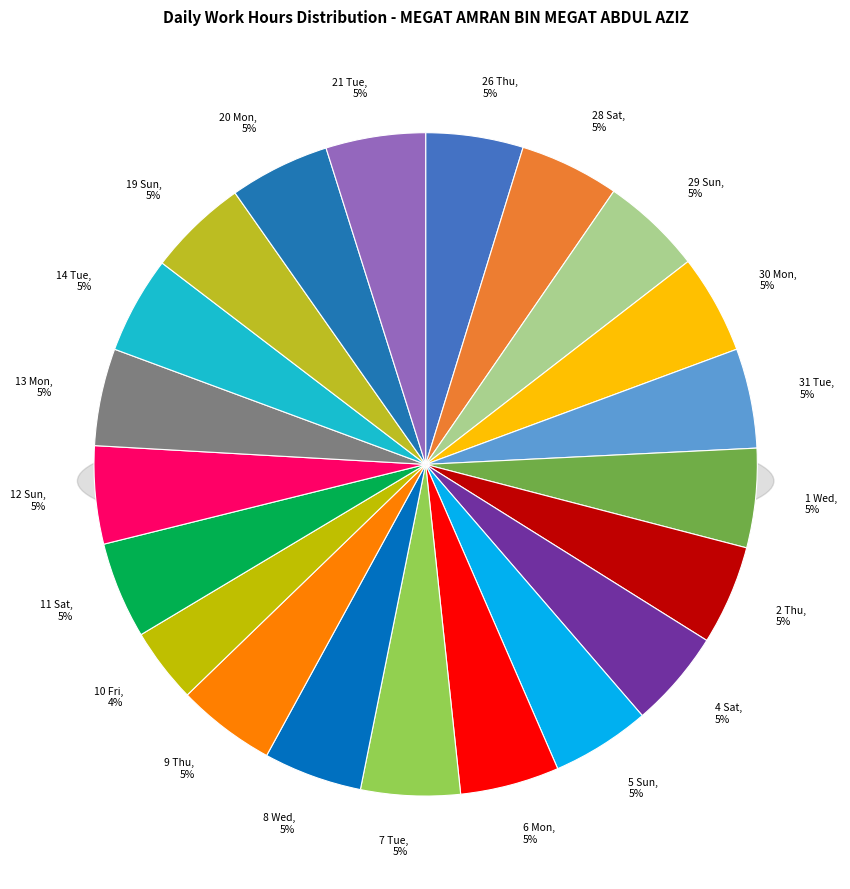

Does 21 Tue represent more than half of the total?

No